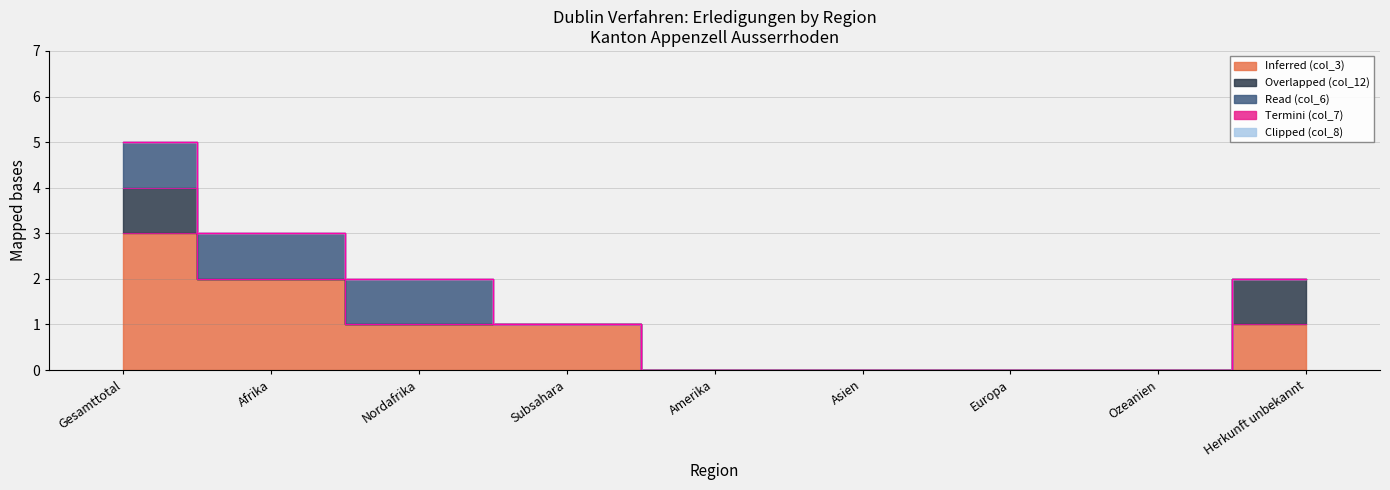

True or false: Overlapped (col_12) and Read (col_6) intersect in this chart.

False